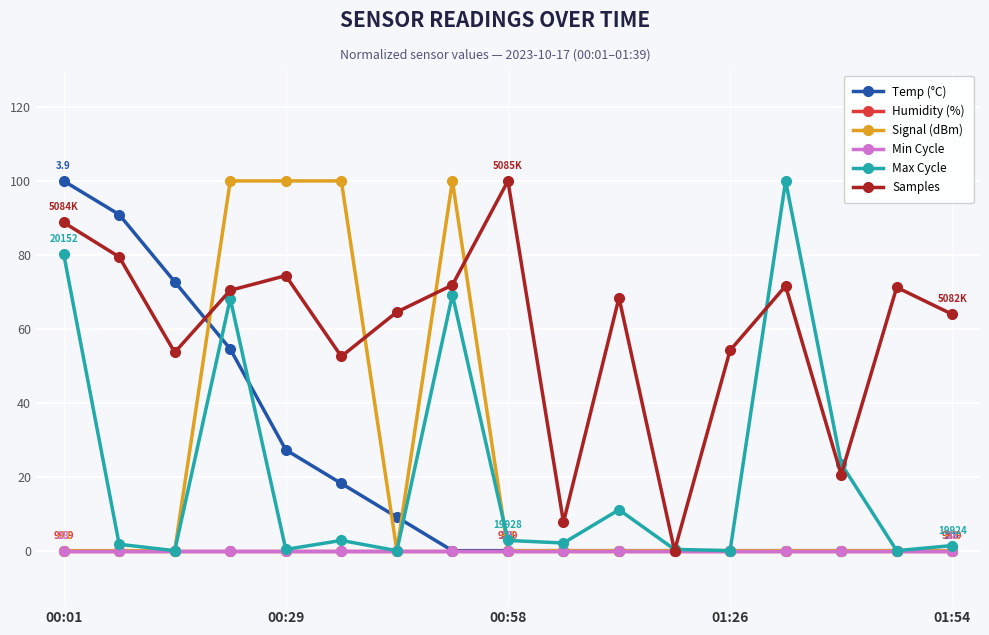

Rank the categories by Min Cycle value from lowest to highest.

00:01, 00:29, 00:58, 01:26, 01:54, 5, 6, 7, 8, 9, 10, 11, 12, 13, 14, 15, 16